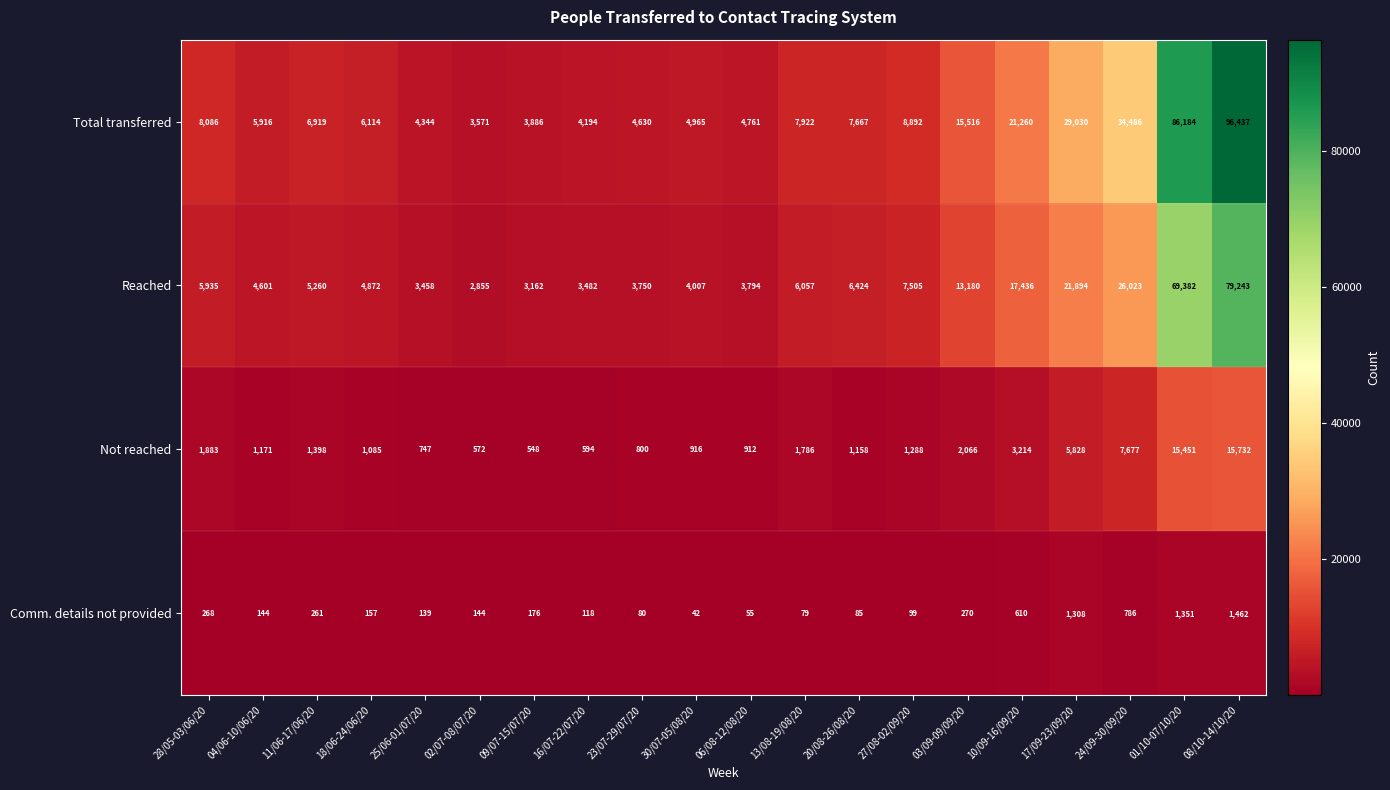

True or false: Total transferred has a value of 21260 at 10/09-16/09/20.

True